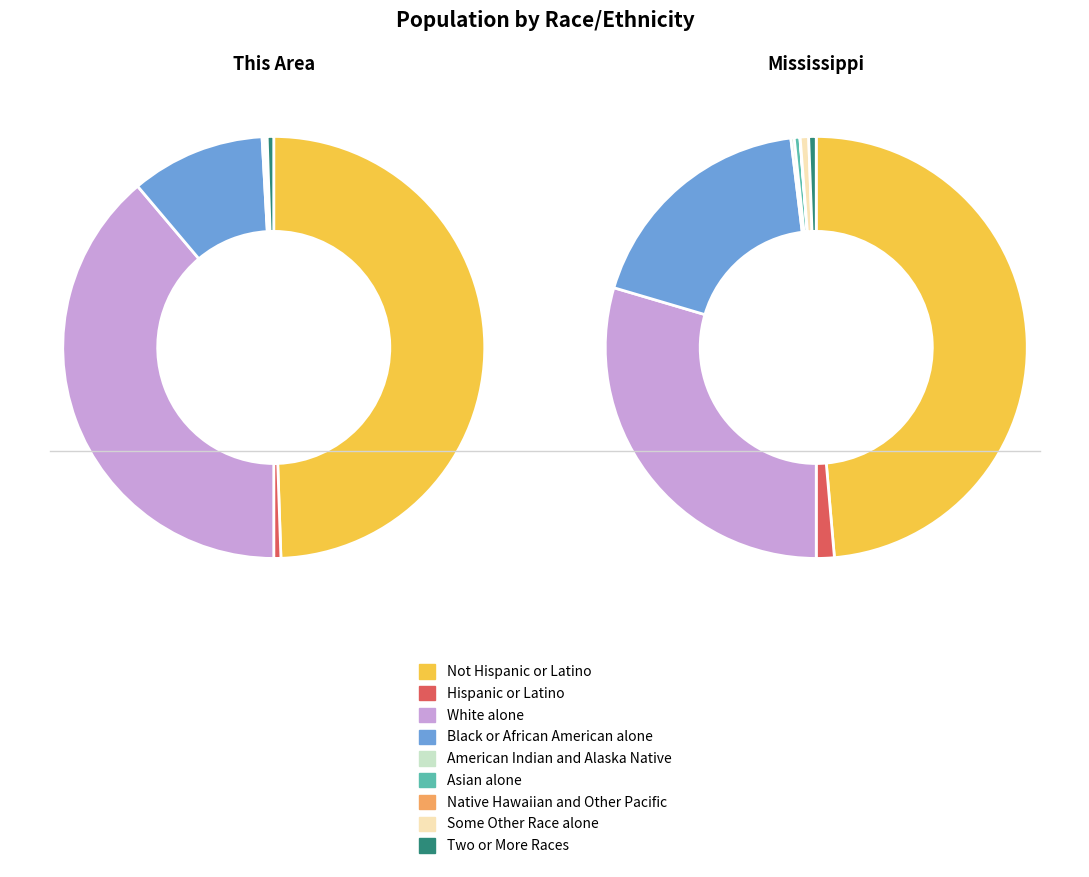

Is the sum of Not Hispanic or Latino and Asian alone greater than half?

No